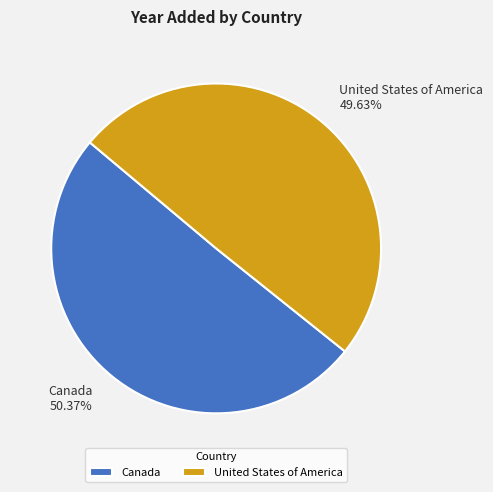

How many slices are in this pie chart?

2